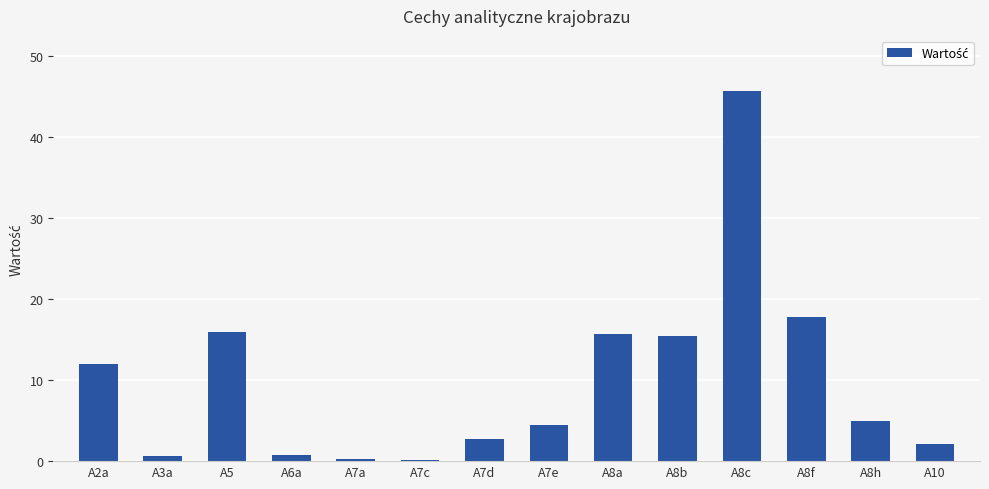

What is the difference between the maximum and minimum values?

45.5